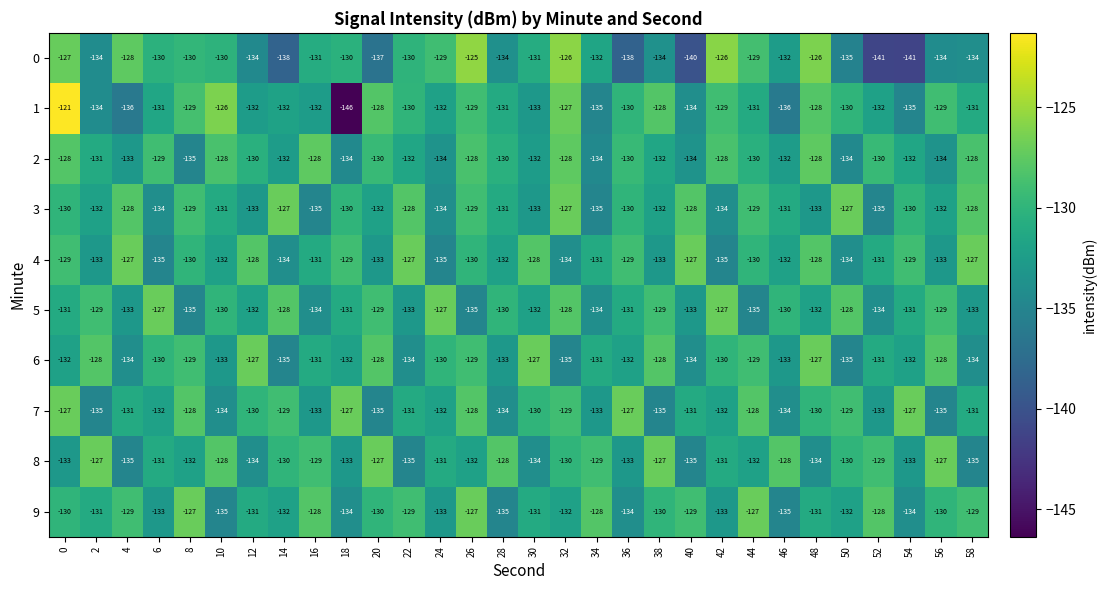

True or false: 8 has a value of -130 at 32.

True